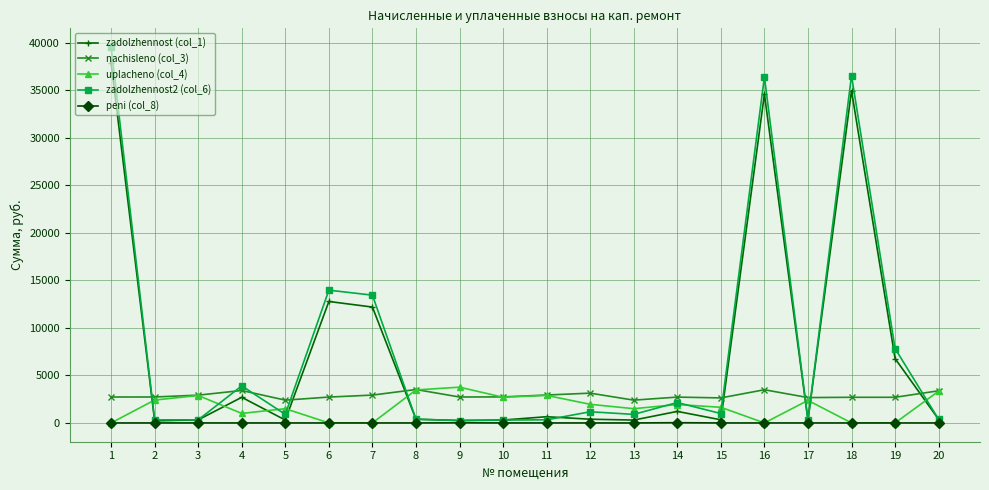

The nachisleno (col_3) series shows 729.8 at 17. True or false?

False